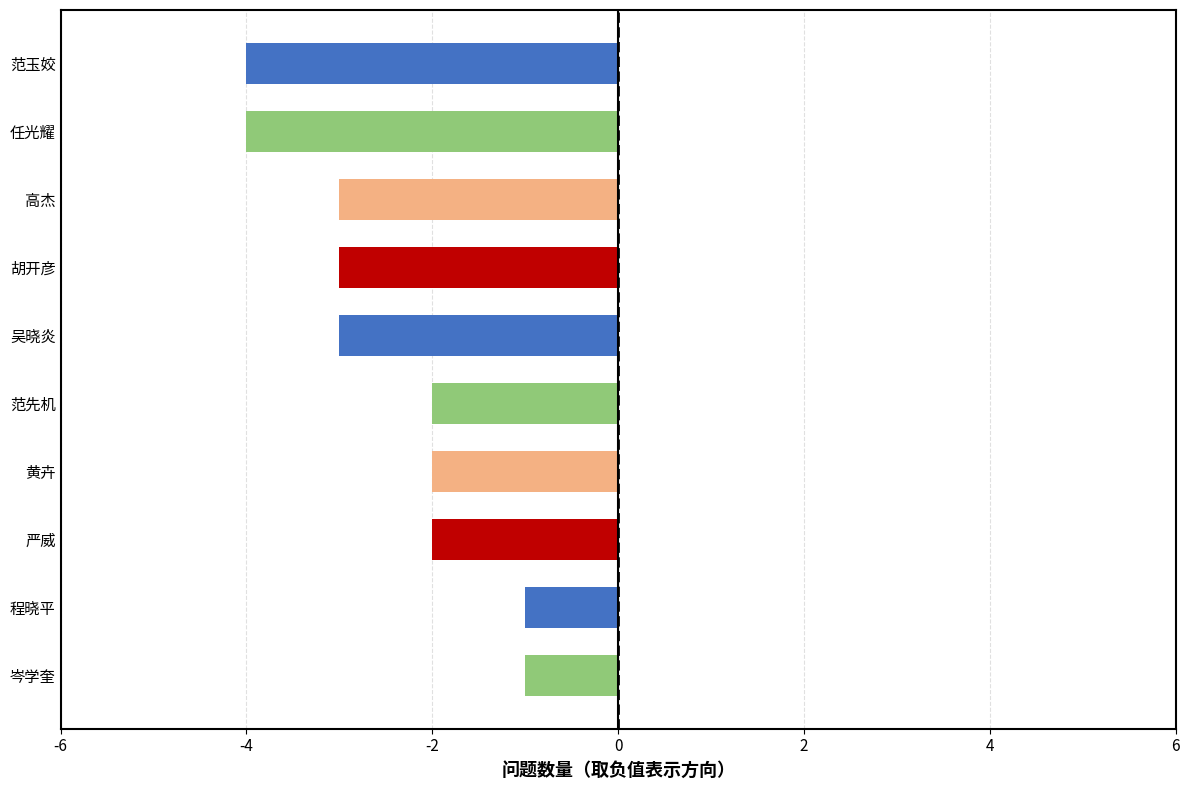

Read the value at 范先机.

-2